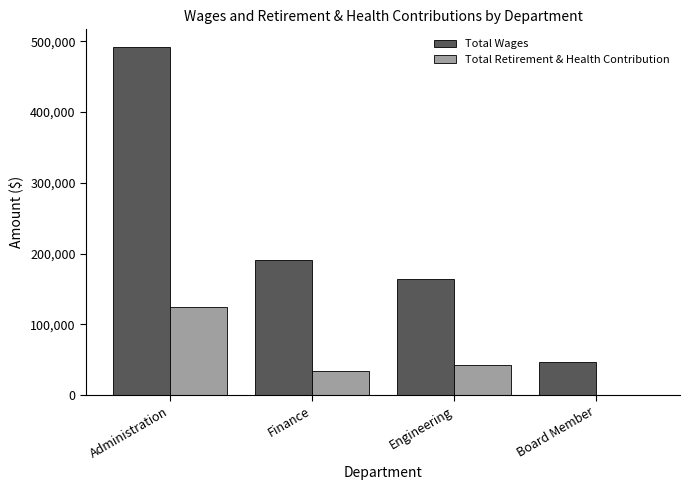

Between Finance and Board Member, which series saw the biggest shift?

Total Wages